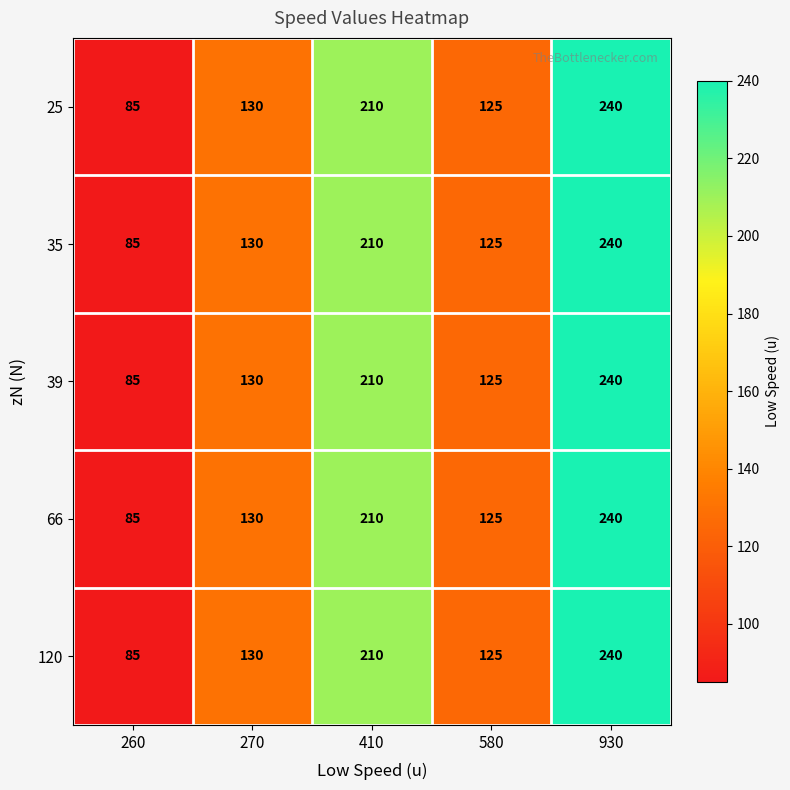

Reading left to right, extract all data points from this chart.

25: 85	130	210	125	240
35: 85	130	210	125	240
39: 85	130	210	125	240
66: 85	130	210	125	240
120: 85	130	210	125	240